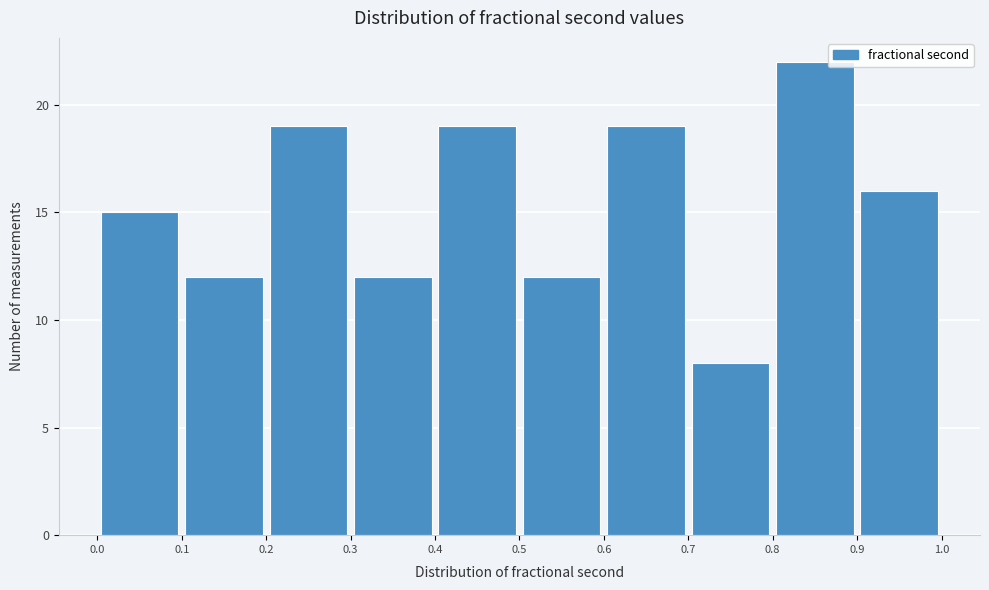

Reading left to right, list every bar in this chart as the range it spans on the x-axis followed by its height. The values are not printed on the chart, so give them approximately, as read against the axis.

0.0 to 0.1: 15
0.1 to 0.2: 12
0.2 to 0.3: 19
0.3 to 0.4: 12
0.4 to 0.5: 19
0.5 to 0.6: 12
0.6 to 0.7: 19
0.7 to 0.8: 8
0.8 to 0.9: 22
0.9 to 1.0: 16